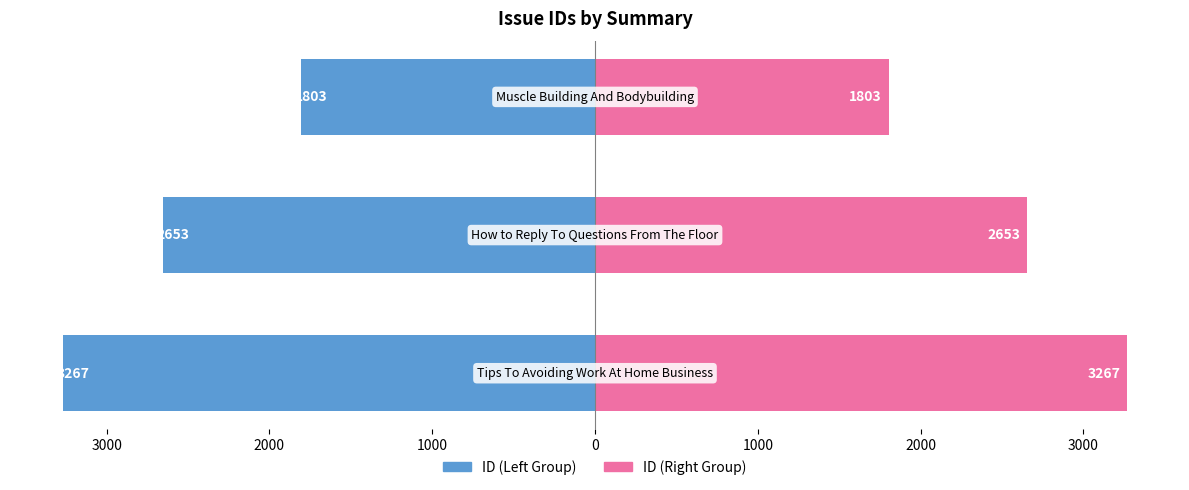

Is it true that ID (left) equals -2653 at 3000?

True